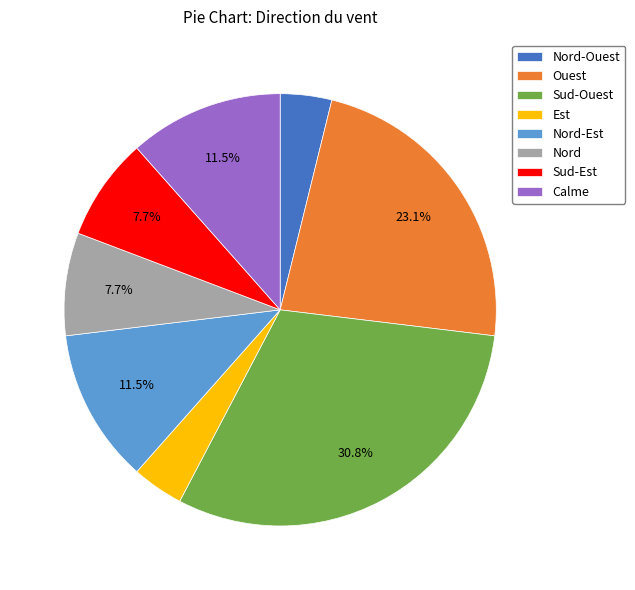

To the nearest percent, what is the difference between the Sud-Ouest and Ouest slice percentages?

8%